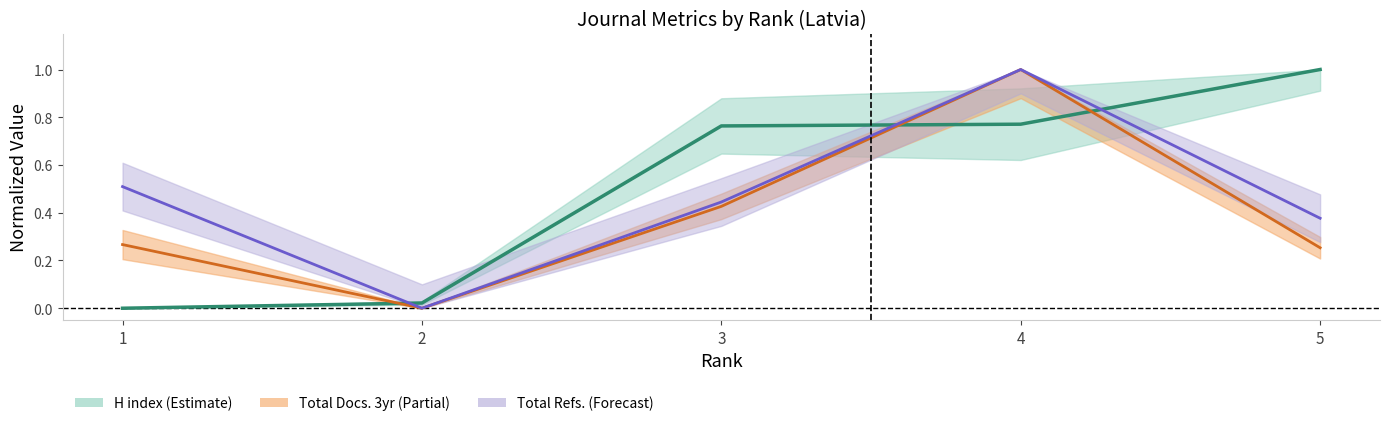

The H index series shows 1.0 at 5. True or false?

True